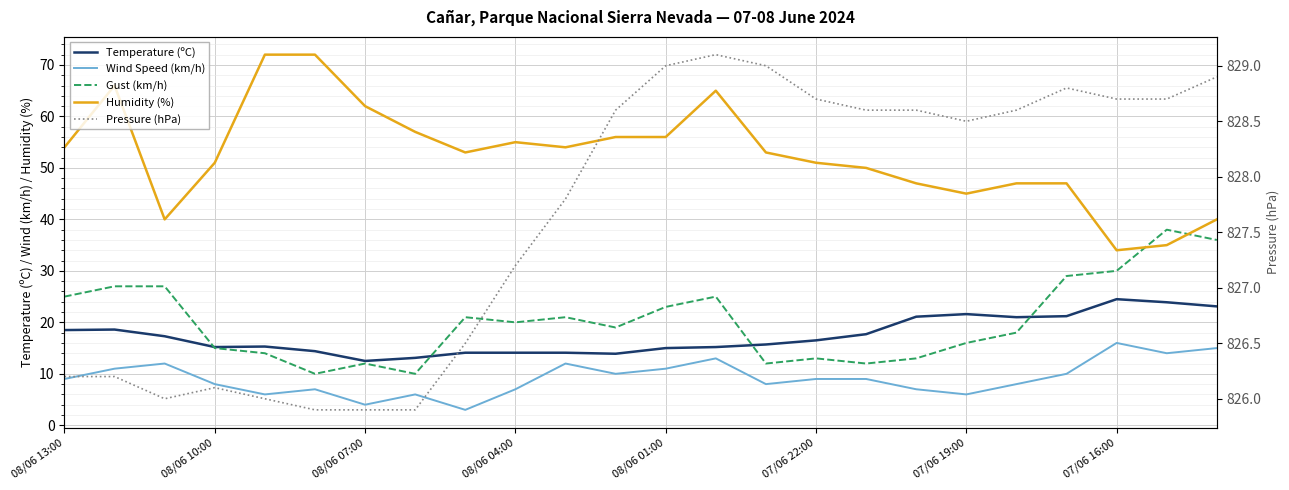

What is the greatest value displayed?

829.1